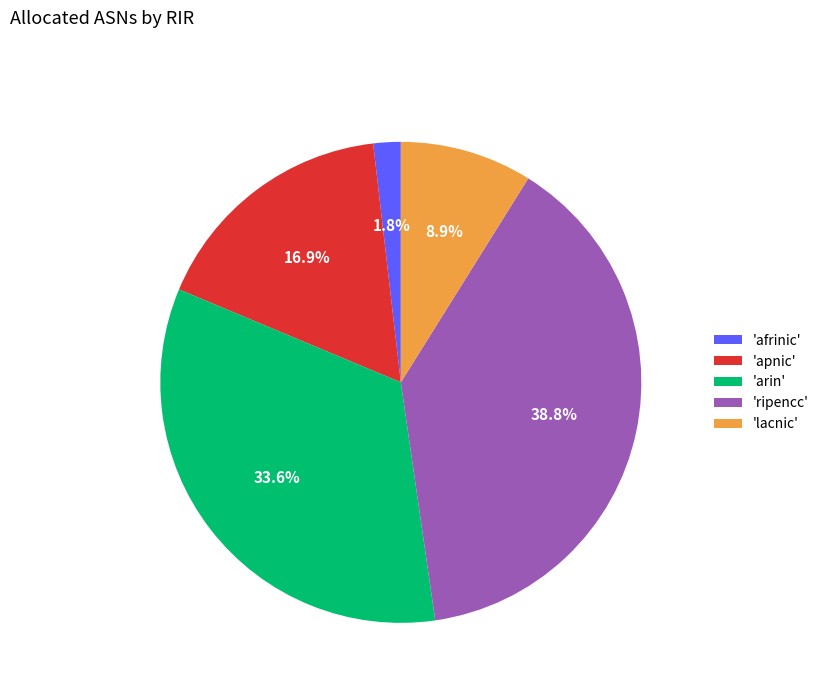

Which has a higher value, 'ripencc' or 'apnic'?

'ripencc'